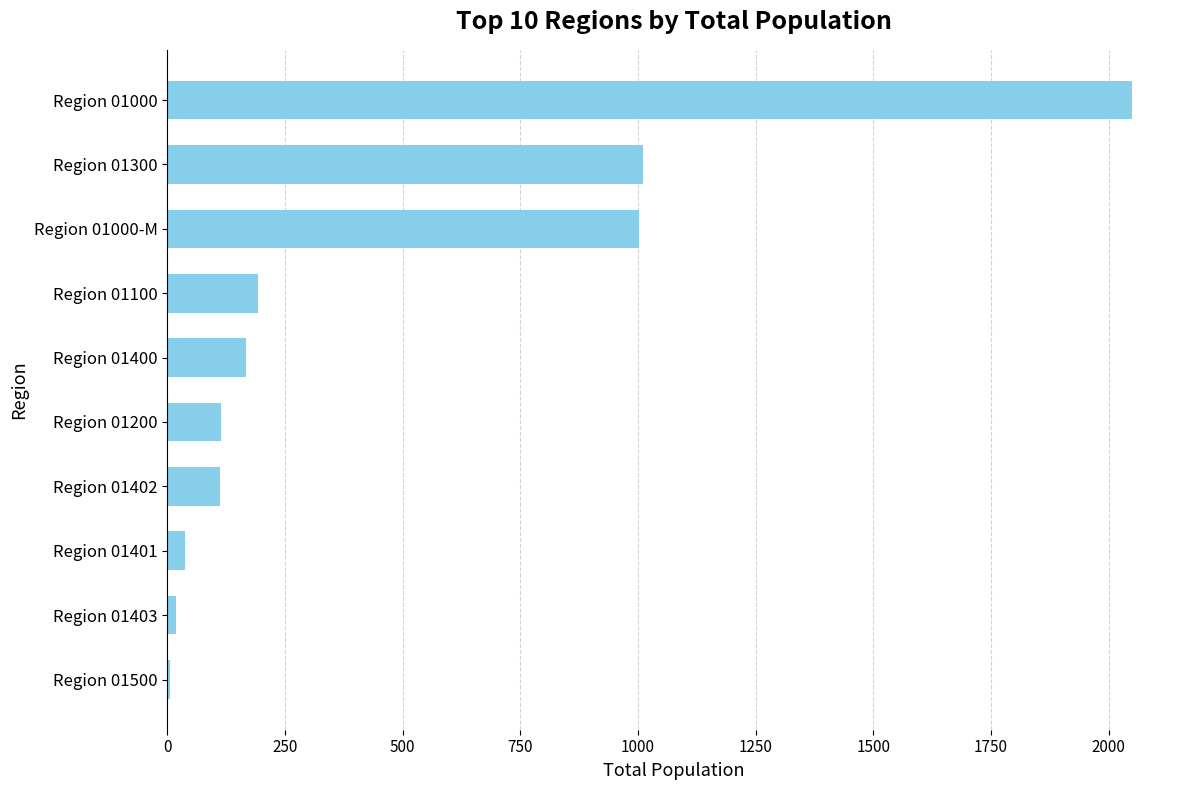

Count the number of categories in the chart.

10